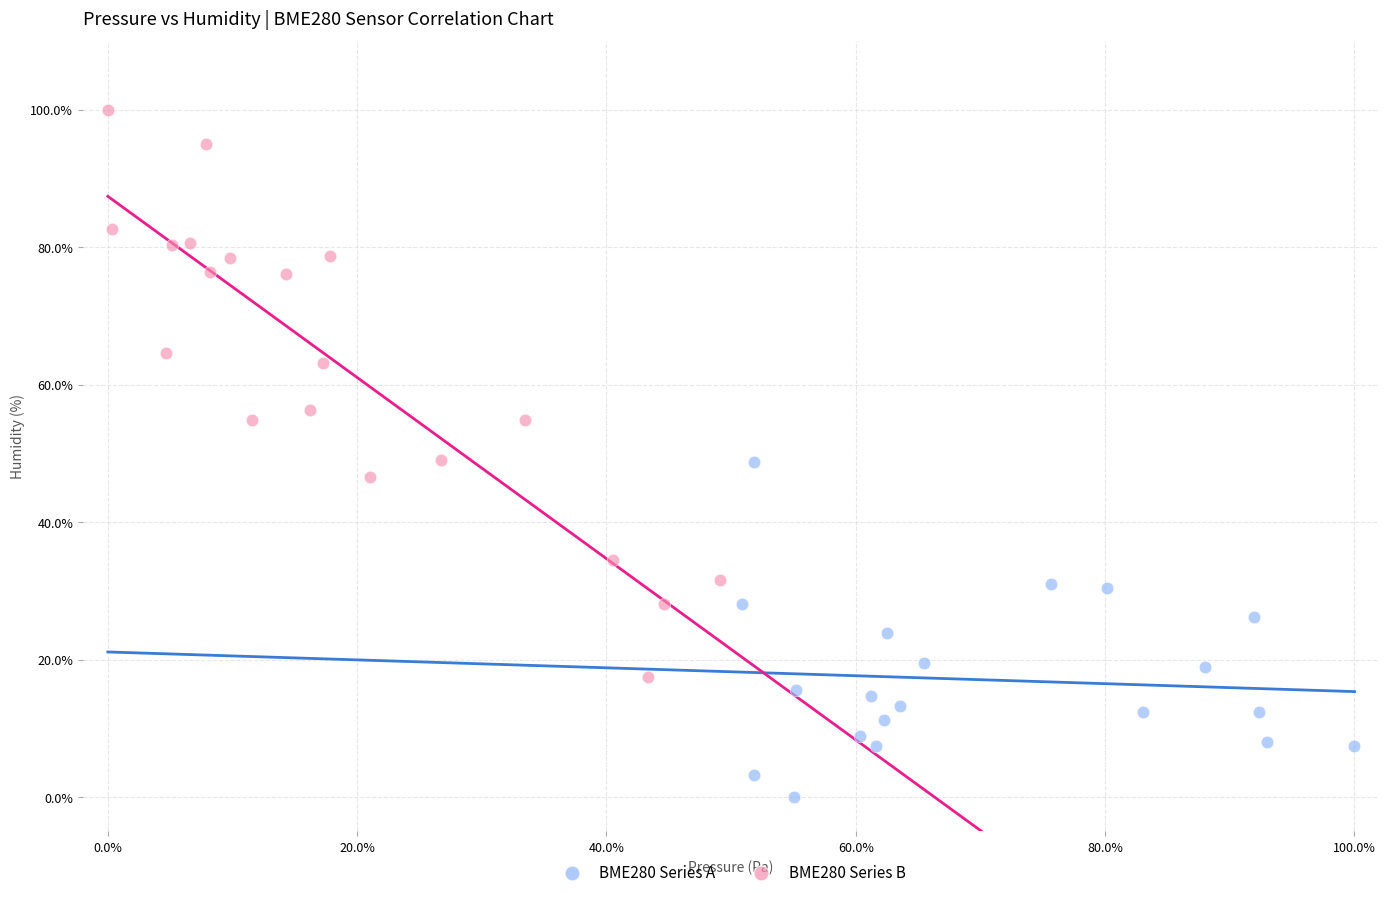

Which series contains the highest Y value?

BME280 Series B